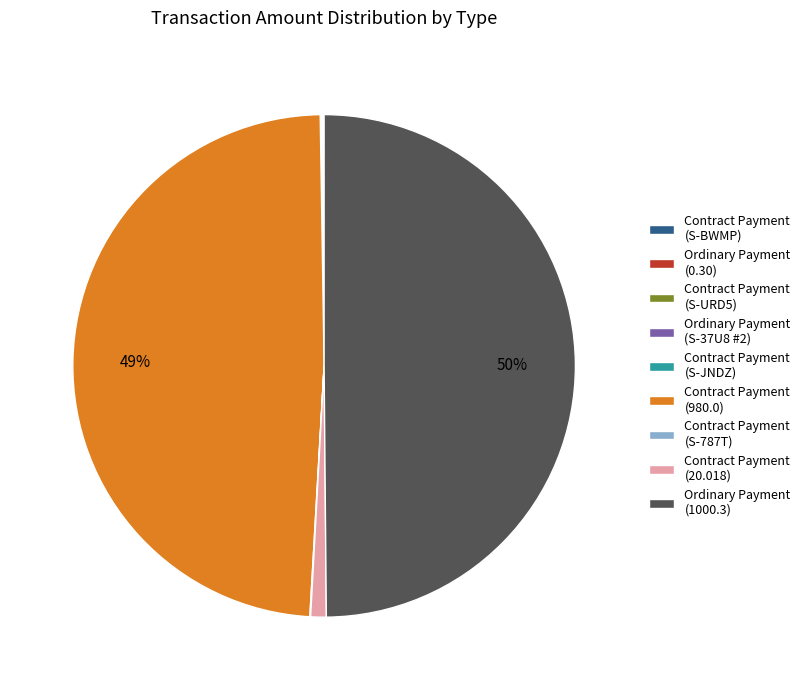

Which slice is the largest?

Ordinary Payment (1000.3)